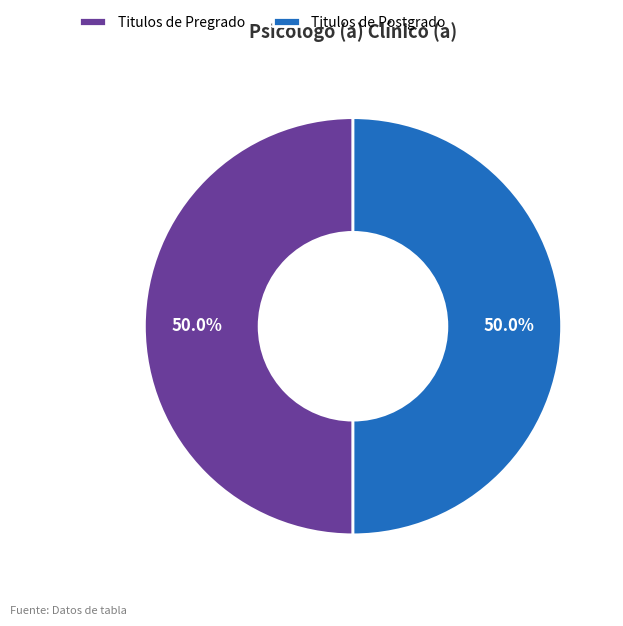

How many segments does this pie chart have?

2